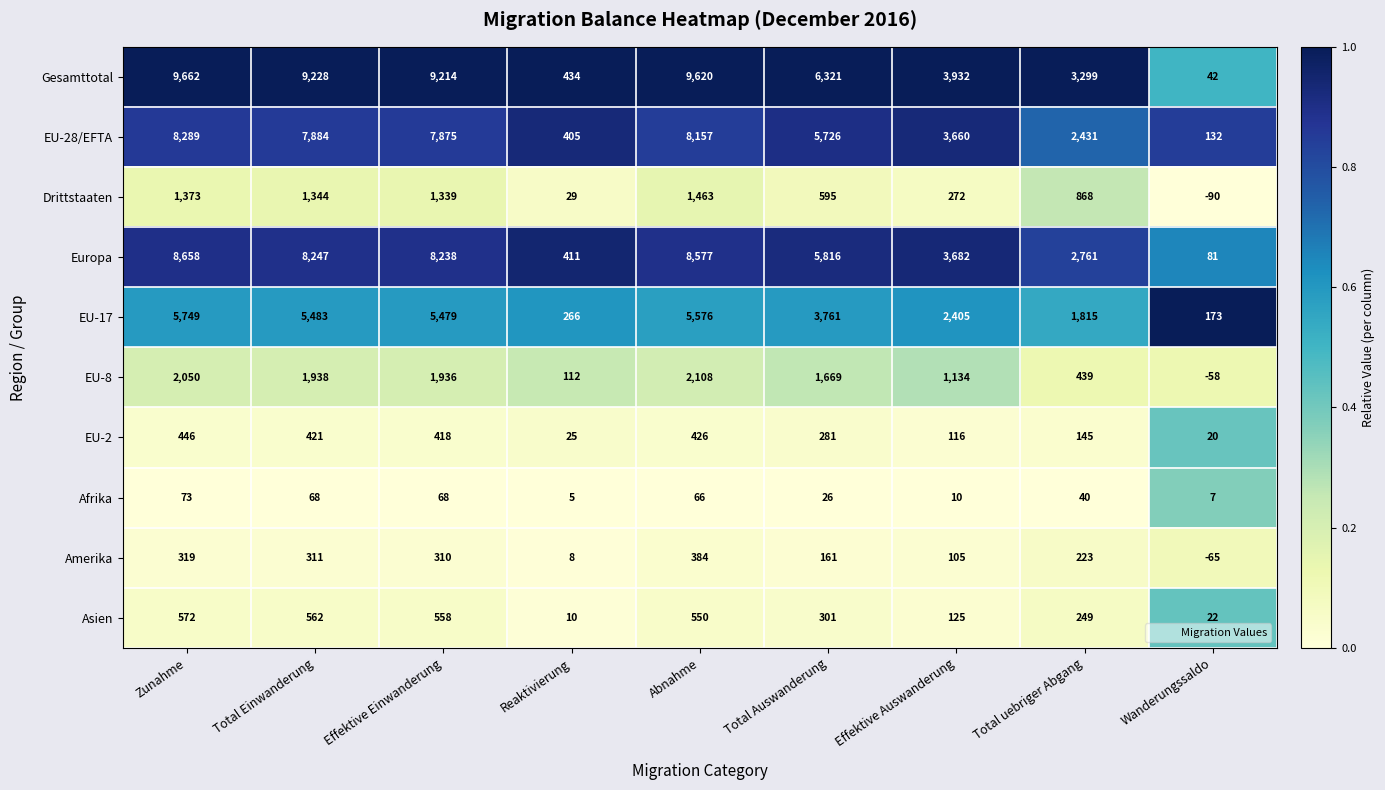

Is it true that Drittstaaten equals -20 at Wanderungssaldo?

False